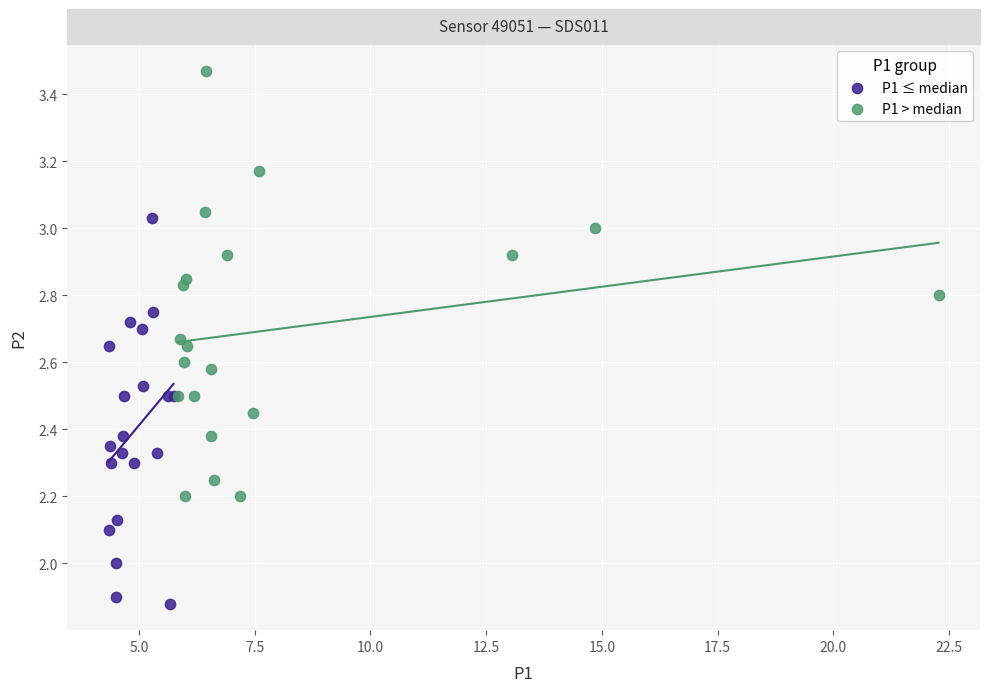

Which series contains the lowest Y value?

P1 ≤ median